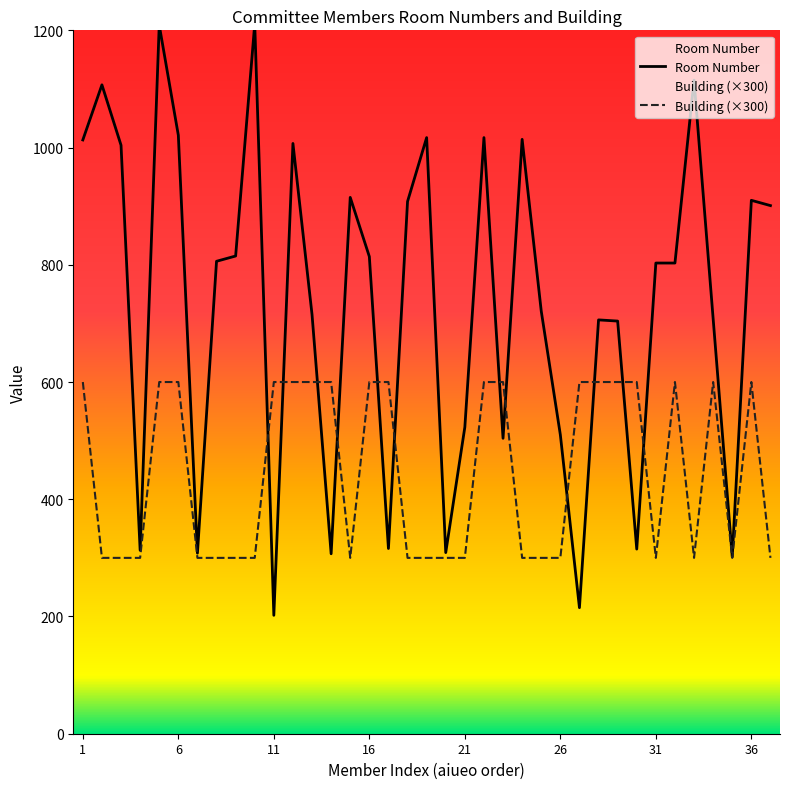

What is the spread (max minus min) of values at 3?

704